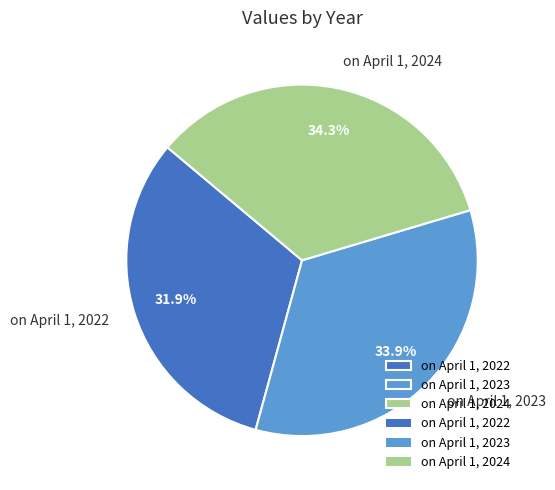

What percentage is the on April 1, 2023 slice, to the nearest percent?

34%